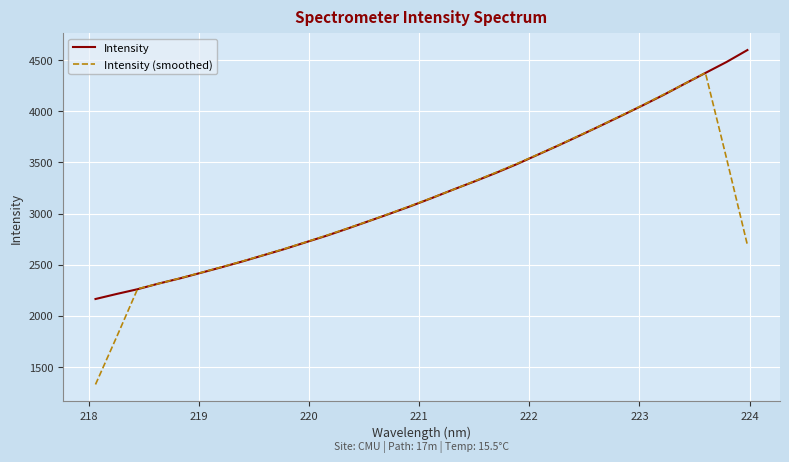

Which series has the widest spread of values?

Intensity (smoothed)